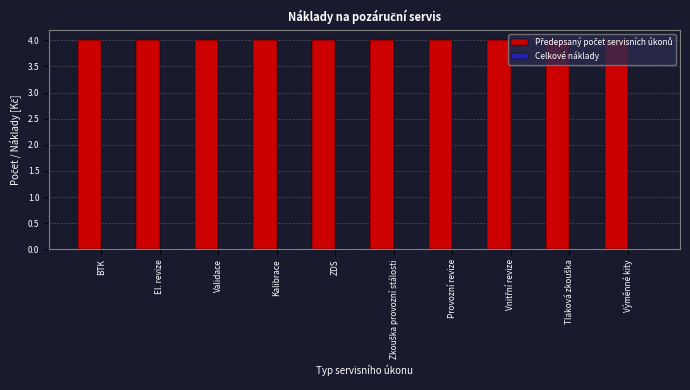

List the labels in order of Předepsaný počet servisních úkonů value, smallest first.

BTK, El. revize, Validace, Kalibrace, ZDS, Zkouška provozní stálosti, Provozní revize, Vnitřní revize, Tlaková zkouška, Výměnné kity